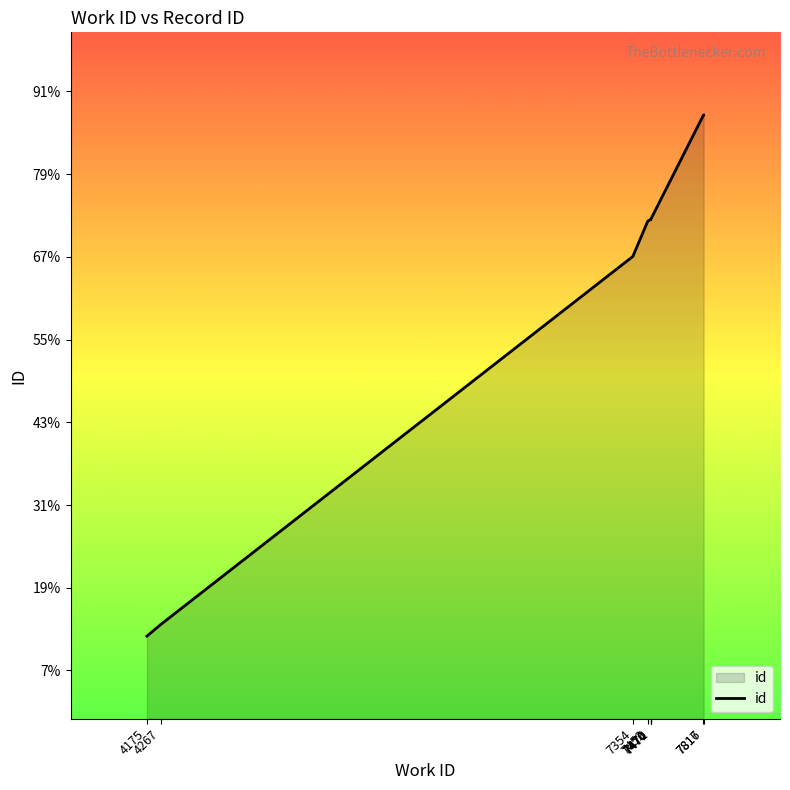

What is the difference between the values at 7816 and 7354?

3417